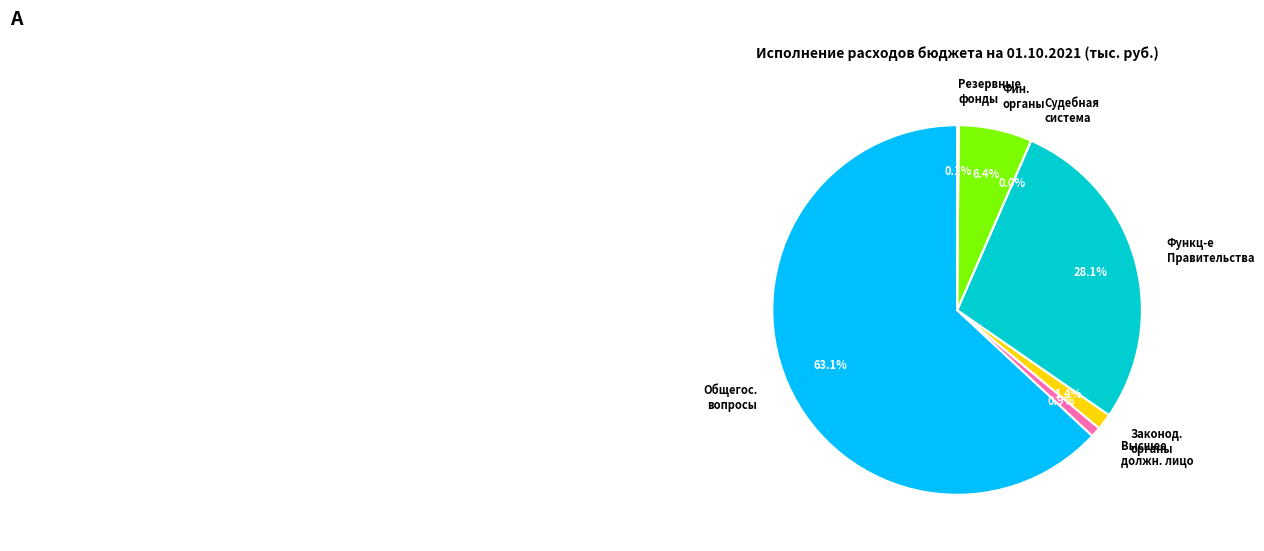

Does any single category account for the majority?

Yes